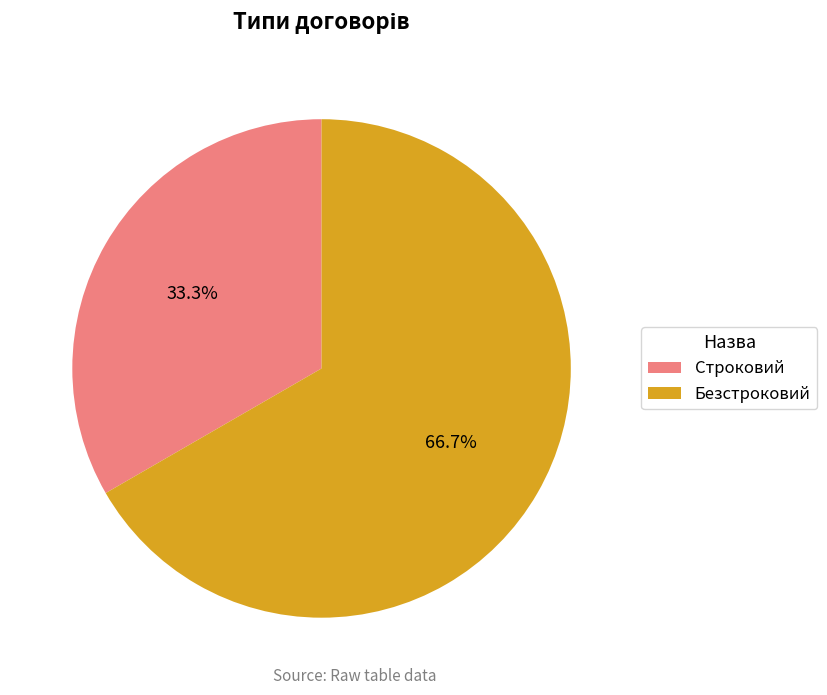

True or false: Строковий accounts for 33% of the total.

True